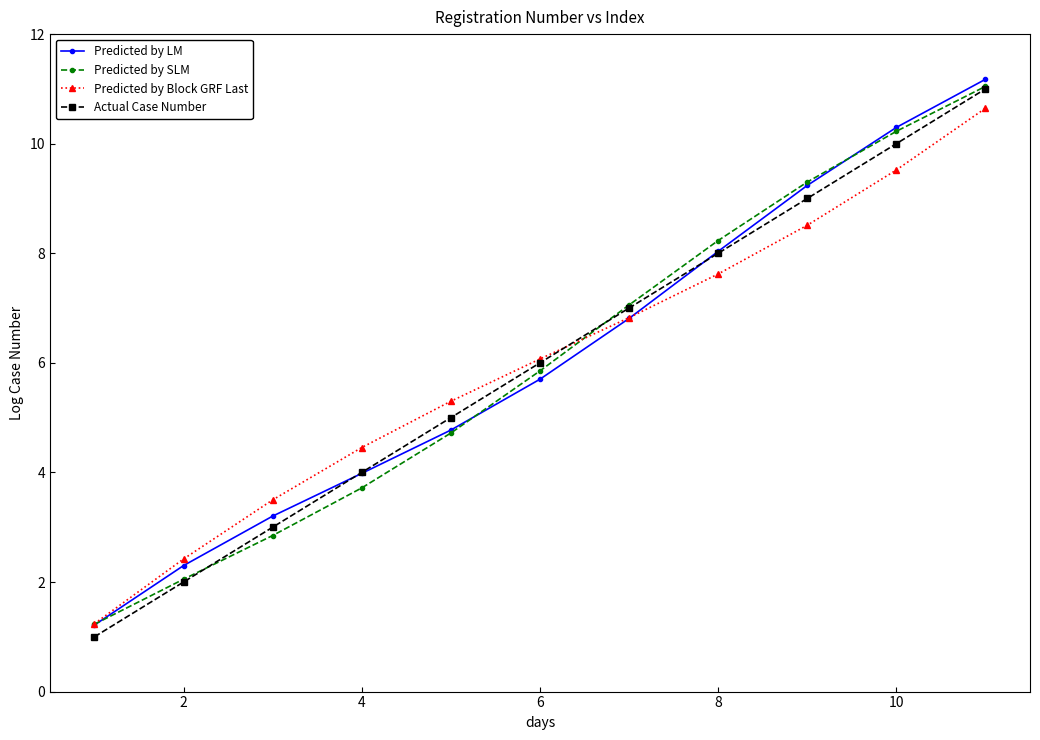

What are all the series names shown in the legend?

Predicted by LM, Predicted by SLM, Predicted by Block GRF Last, Actual Case Number